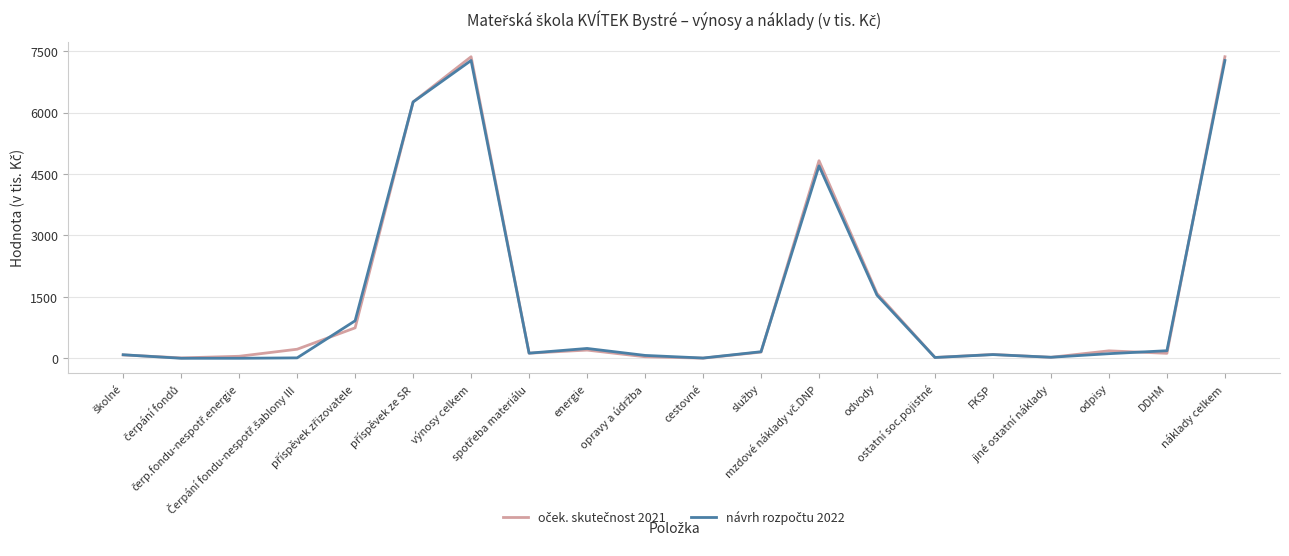

Does the chart display data point markers on the line(s)?

No